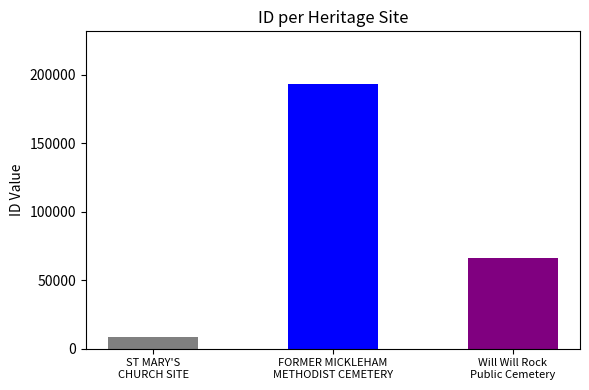

Which category has the highest value across all series?

FORMER MICKLEHAM METHODIST CEMETERY